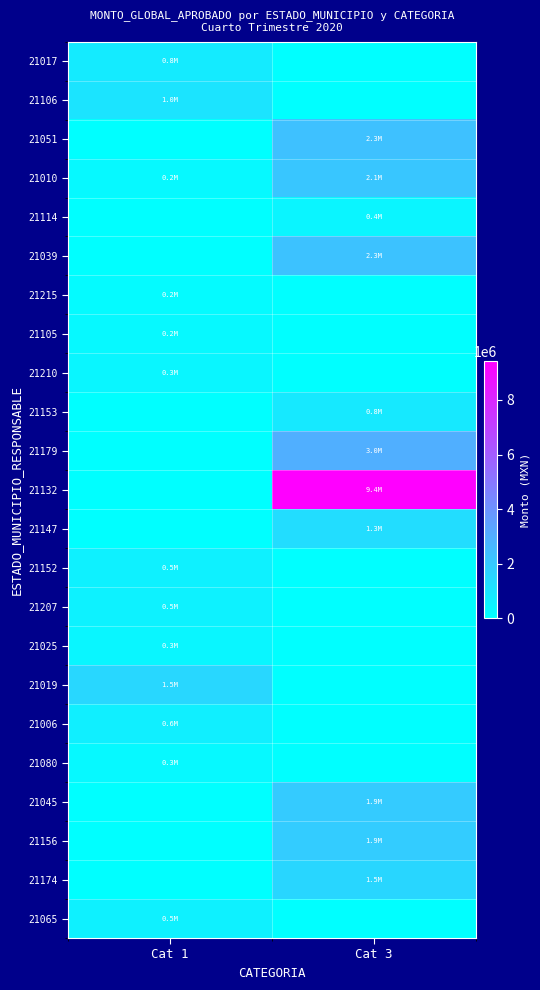

Reading left to right, list all the values displayed in this chart.

21017: Cat 1=760000.0	Cat 3=0.0
21106: Cat 1=994100.7	Cat 3=0.0
21051: Cat 1=0.0	Cat 3=2295025.3
21010: Cat 1=229564.0	Cat 3=2097720.8
21114: Cat 1=0.0	Cat 3=370770.8
21039: Cat 1=0.0	Cat 3=2255842.9
21215: Cat 1=168235.2	Cat 3=0.0
21105: Cat 1=230571.8	Cat 3=0.0
21210: Cat 1=335008.0	Cat 3=0.0
21153: Cat 1=0.0	Cat 3=836878.0
21179: Cat 1=0.0	Cat 3=2962925.6
21132: Cat 1=0.0	Cat 3=9418881.7
21147: Cat 1=0.0	Cat 3=1262371.4
21152: Cat 1=530667.5	Cat 3=0.0
21207: Cat 1=491388.4	Cat 3=0.0
21025: Cat 1=345000.0	Cat 3=0.0
21019: Cat 1=1482600.0	Cat 3=0.0
21006: Cat 1=604907.5	Cat 3=0.0
21080: Cat 1=252450.0	Cat 3=0.0
21045: Cat 1=0.0	Cat 3=1929927.6
21156: Cat 1=0.0	Cat 3=1908987.4
21174: Cat 1=0.0	Cat 3=1514820.8
21065: Cat 1=545200.0	Cat 3=0.0